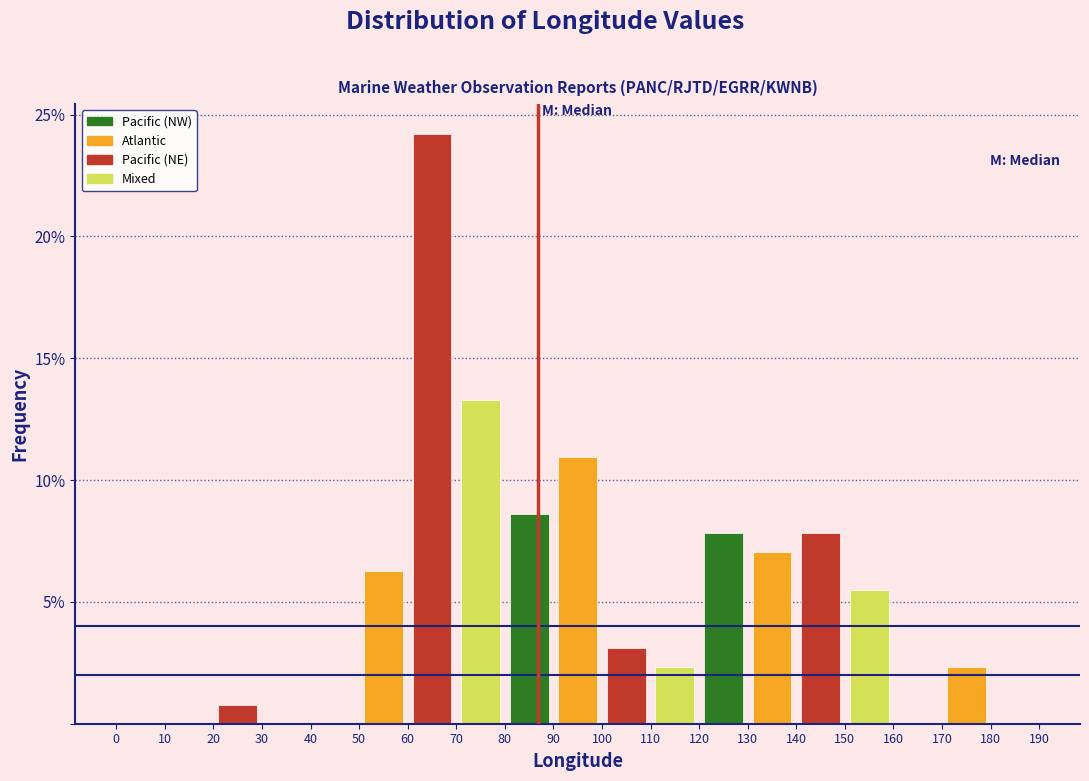

What is the height of the bar covering 100 to 110 on the x-axis? The values are not printed on the chart, so give them approximately, as read against the axis.

3.0